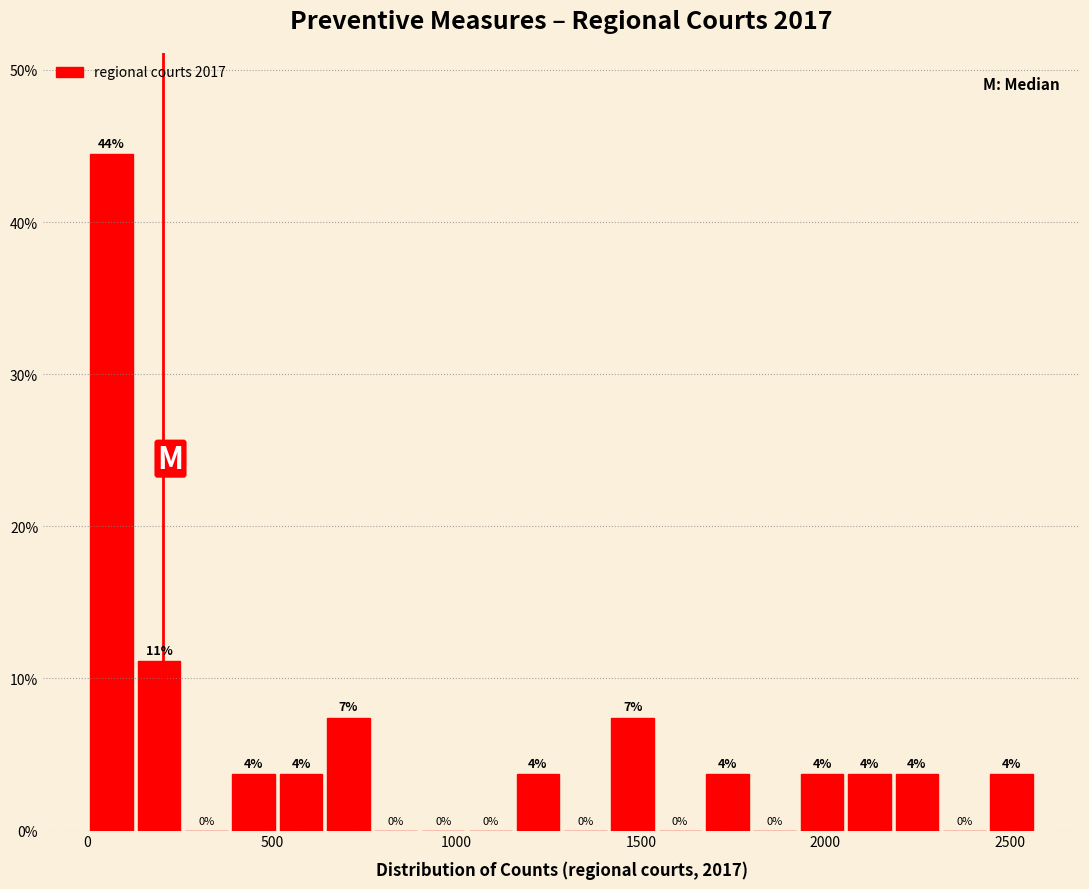

Read against the x-axis, roughly where is the centre of the tallest bar?

50